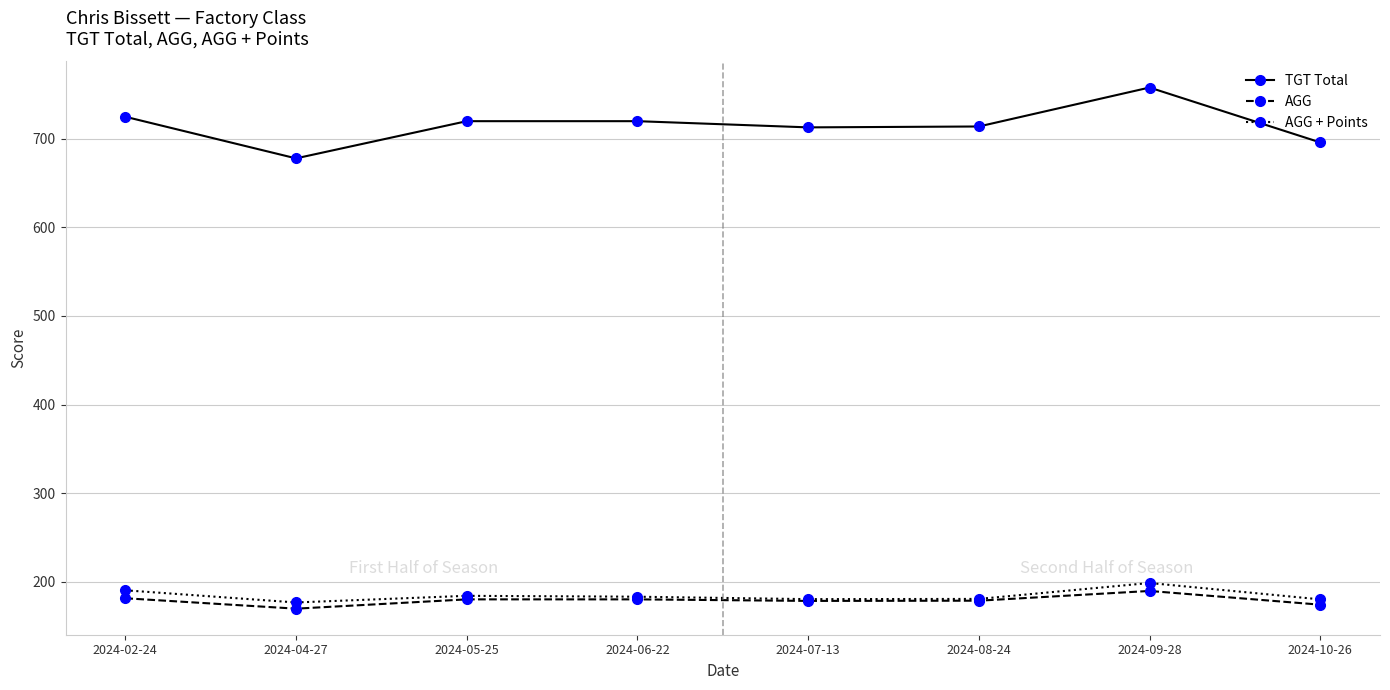

Which series has the widest spread of values?

TGT Total